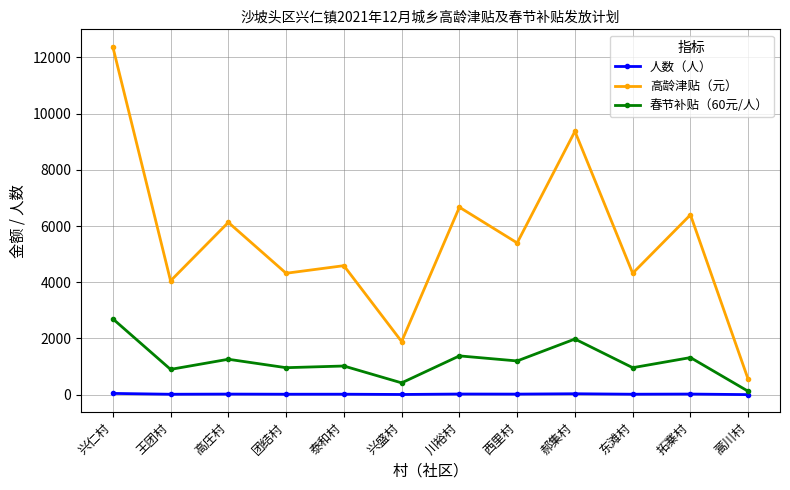

What is the difference between the highest and lowest values at 泰和村?

4573